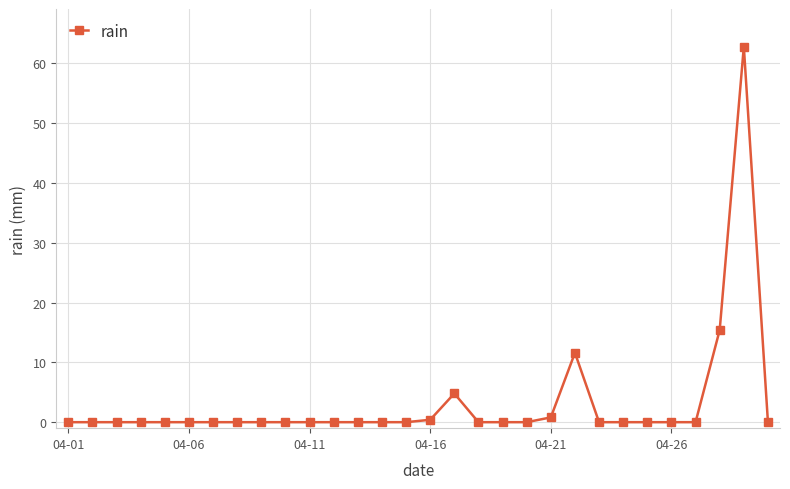

True or false: there are more than 1 points higher than both neighbors.

True